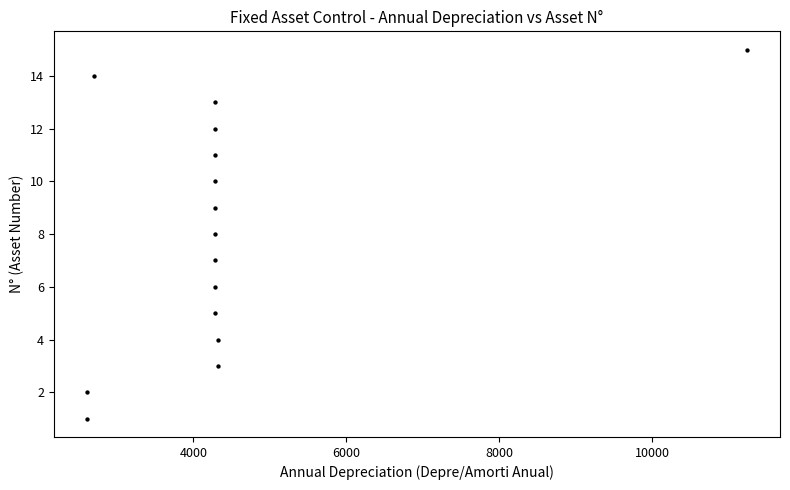

What is the range of Y values (max minus min)?

14